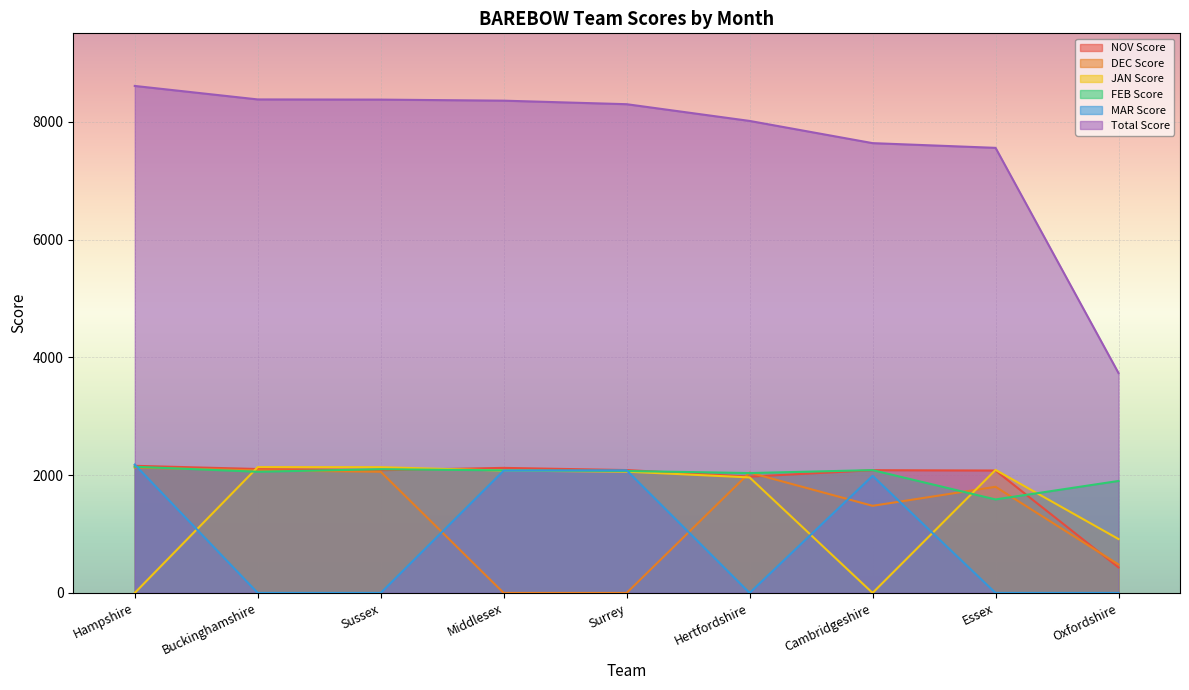

The value of MAR Score at Cambridgeshire is 2768. True or false?

False